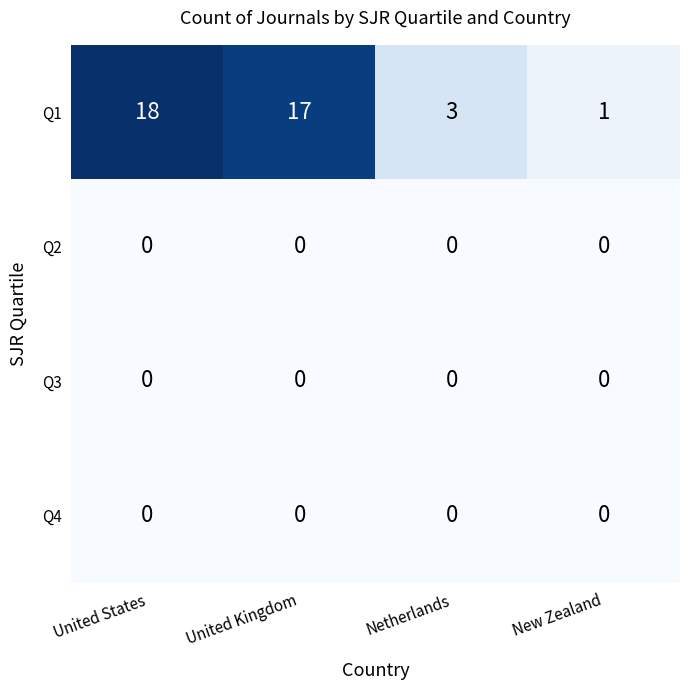

Reading left to right, list all the values displayed in this chart.

Q1: United States=18	United Kingdom=17	Netherlands=3	New Zealand=1
Q2: United States=0	United Kingdom=0	Netherlands=0	New Zealand=0
Q3: United States=0	United Kingdom=0	Netherlands=0	New Zealand=0
Q4: United States=0	United Kingdom=0	Netherlands=0	New Zealand=0